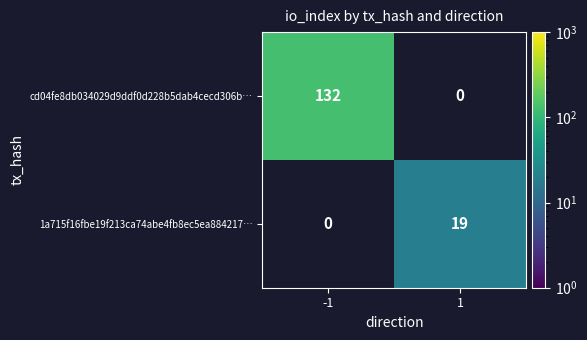

Is the value of cd04fe8db034029d9ddf0d228b5dab4cecd306b… at -1 greater than the value of 1a715f16fbe19f213ca74abe4fb8ec5ea884217… at 1?

Yes